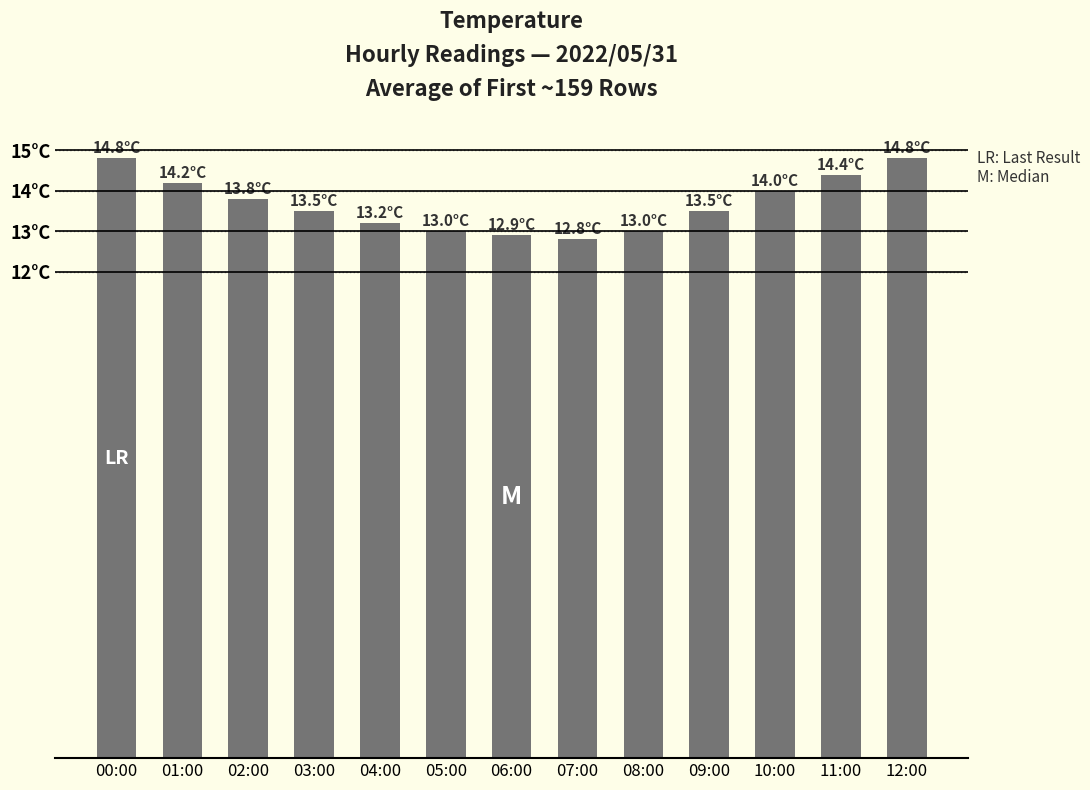

Which label corresponds to the largest value in the chart?

00:00